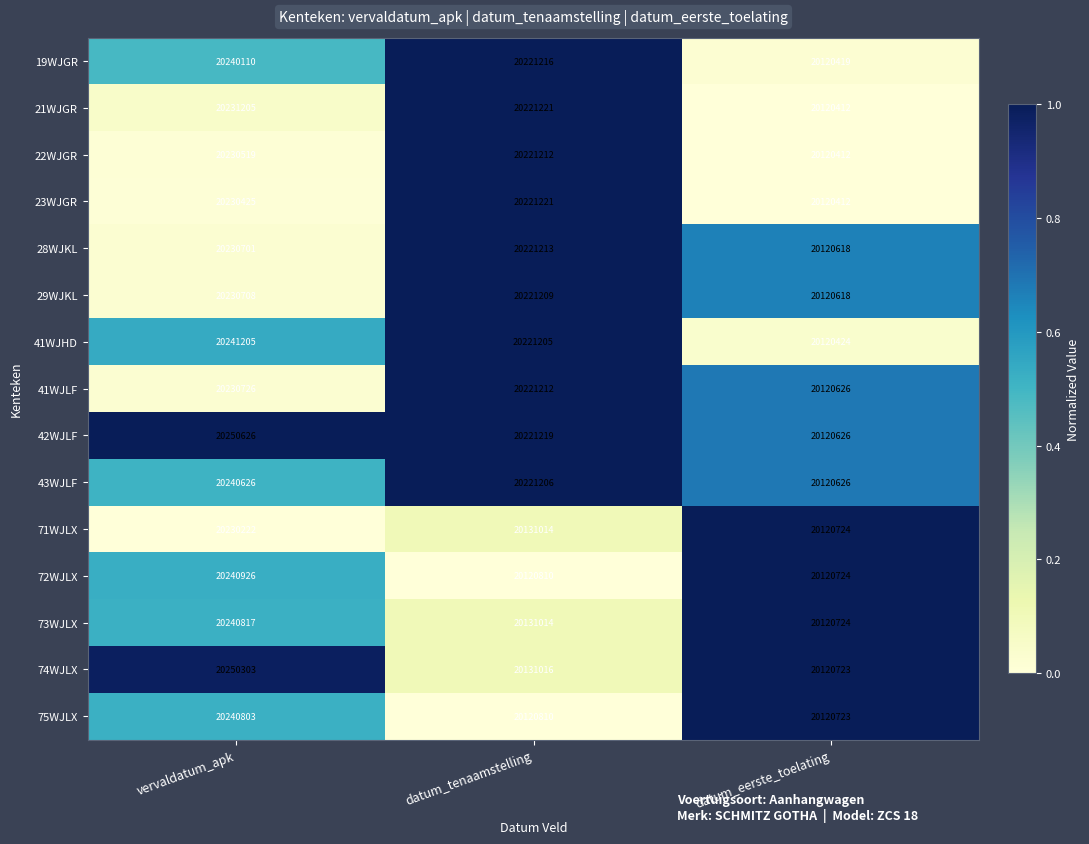

Which series changed the most between vervaldatum_apk and datum_tenaamstelling?

72WJLX